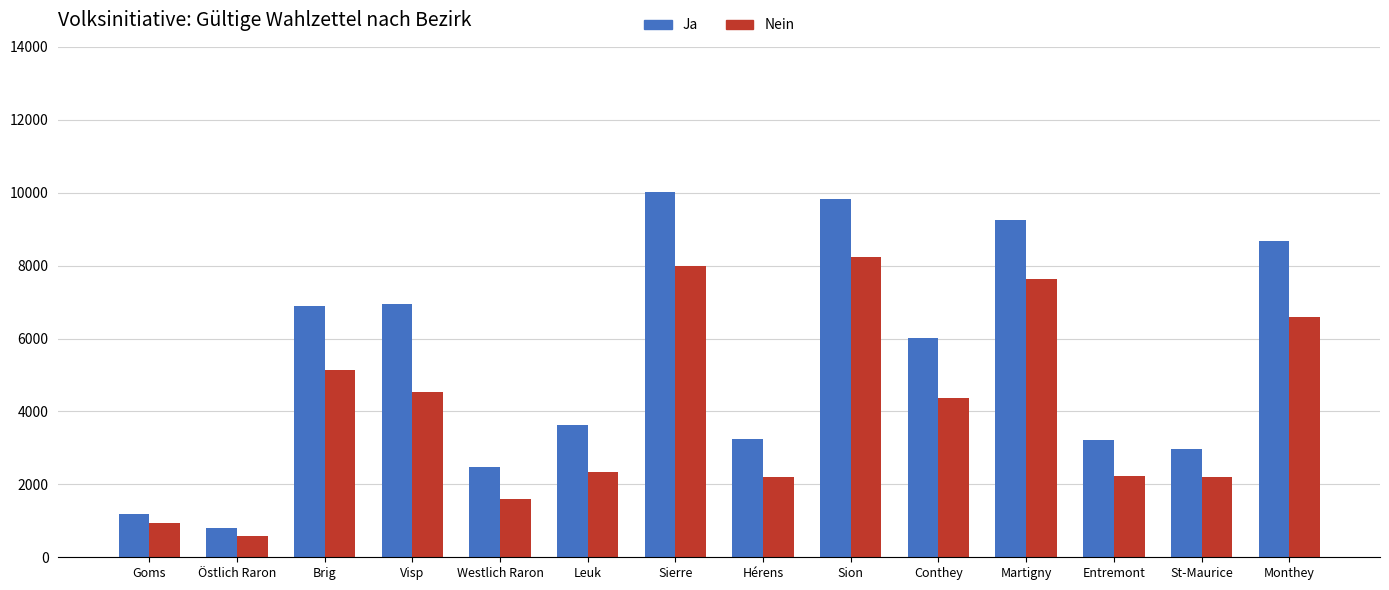

What are all the series names shown in the legend?

Ja, Nein